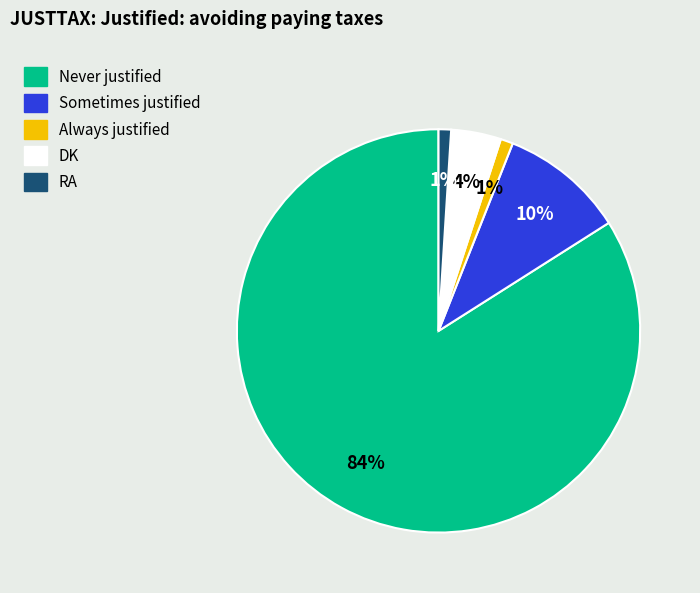

To the nearest percent, what percentage of the pie is RA?

1%